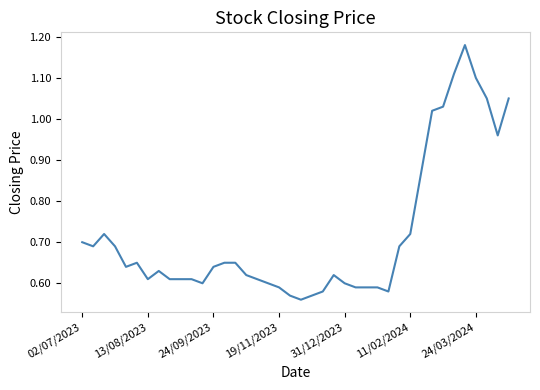

Does the chart have visible grid lines?

No